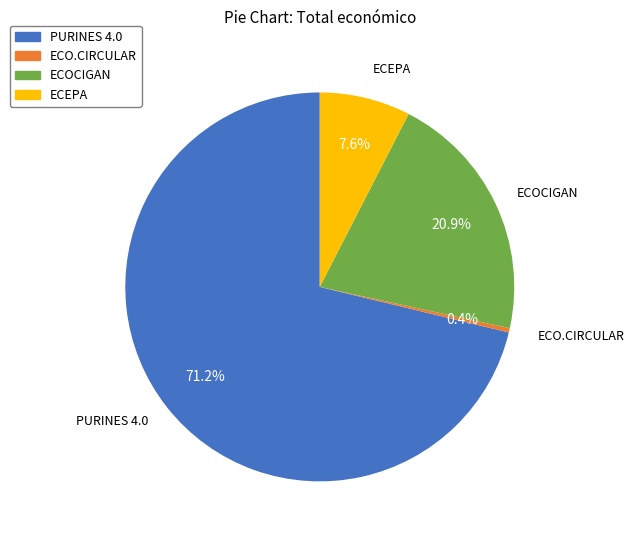

What is the smallest slice in the pie chart?

ECO.CIRCULAR